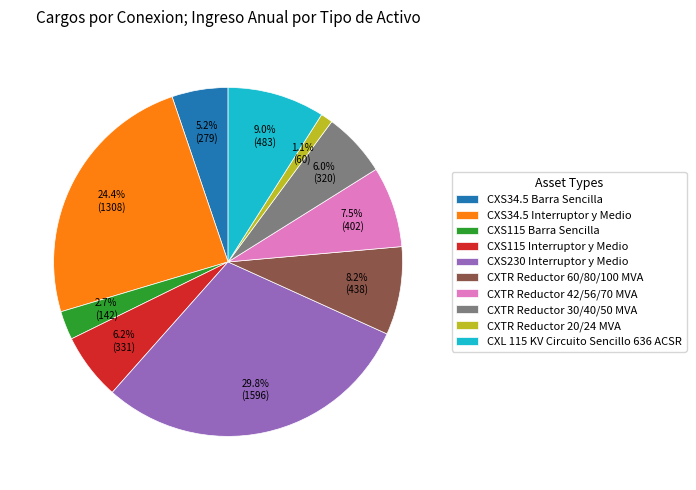

Between CXS115 Interruptor y Medio and CXS34.5 Barra Sencilla, which is larger?

CXS115 Interruptor y Medio